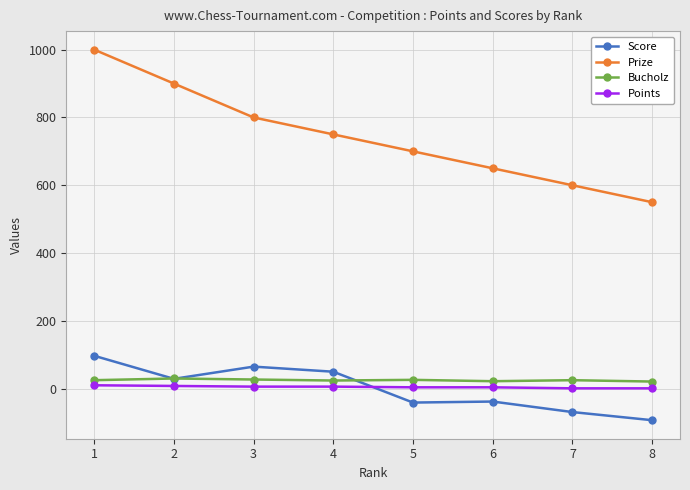

At which label does Score reach its peak?

1